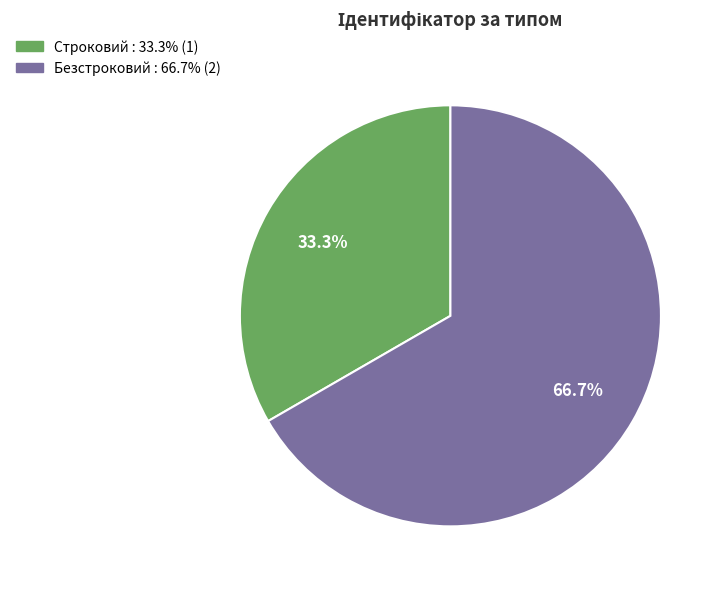

Which slice is the smallest?

Строковий